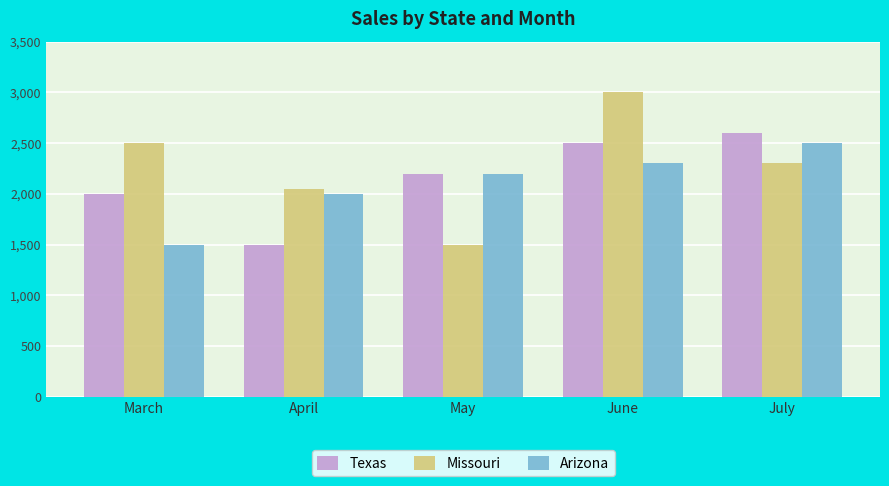

Count the number of categories in the chart.

5